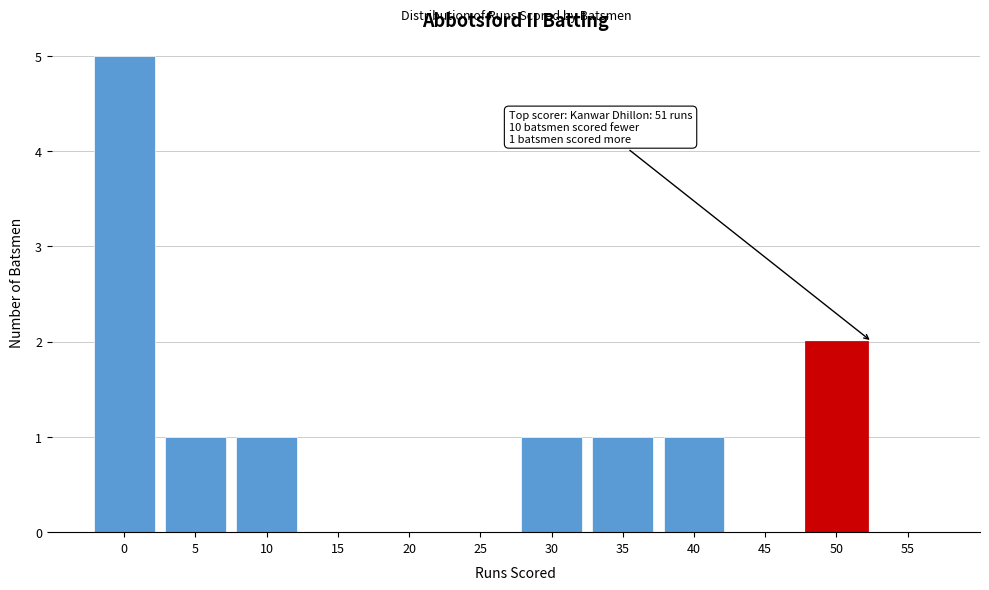

Reading left to right, transcribe all the data shown in this chart.

0=5	5=1	10=1	15=0	20=0	25=0	30=1	35=1	40=1	45=0	50=2	55=0